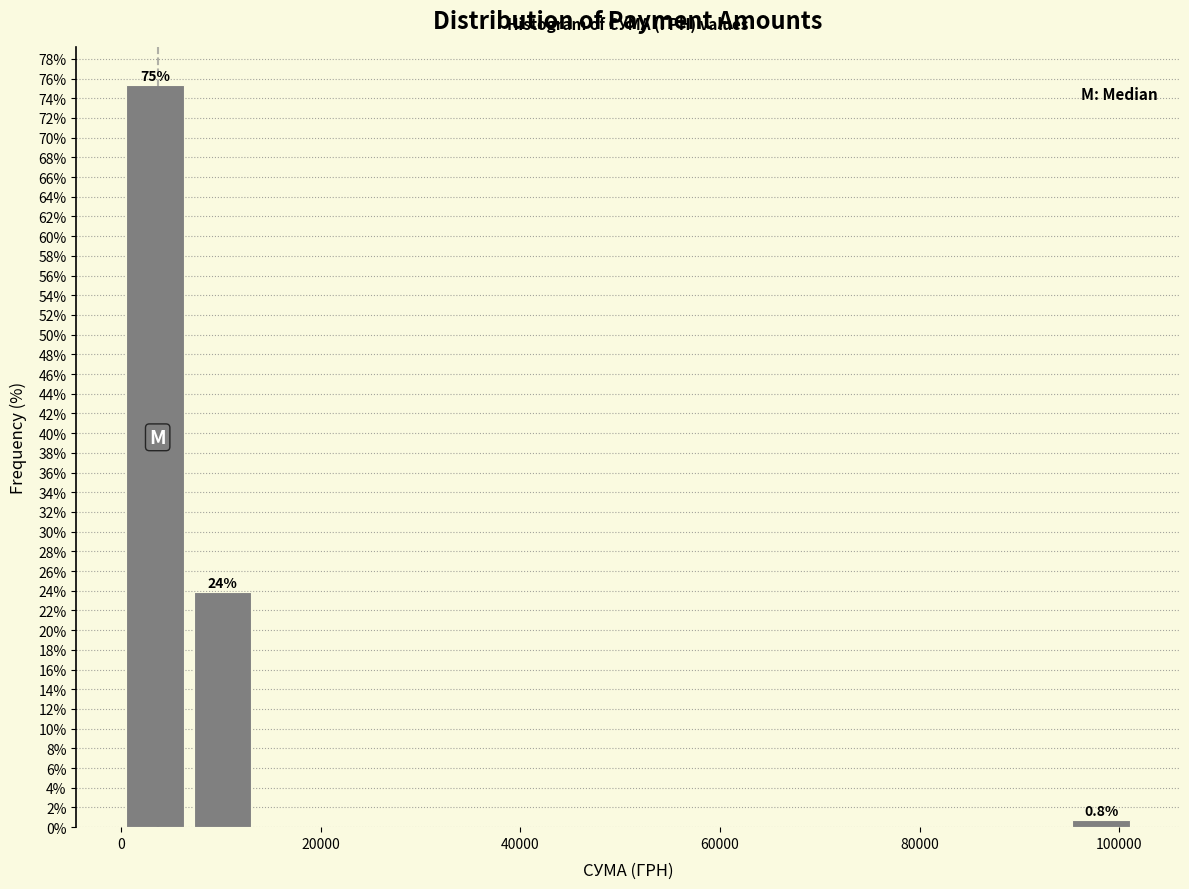

Around what value on the x-axis is the tallest bar? Give the approximate position of its centre, as read against the axis.

4000